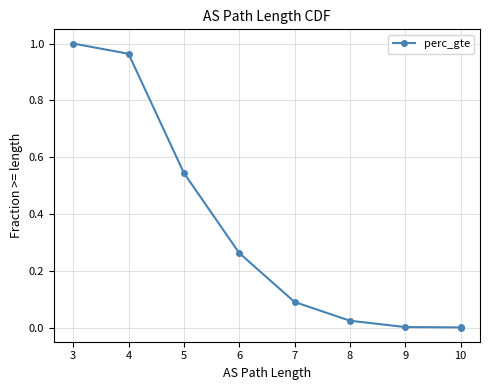

The value at 8 is 0.0. True or false?

False